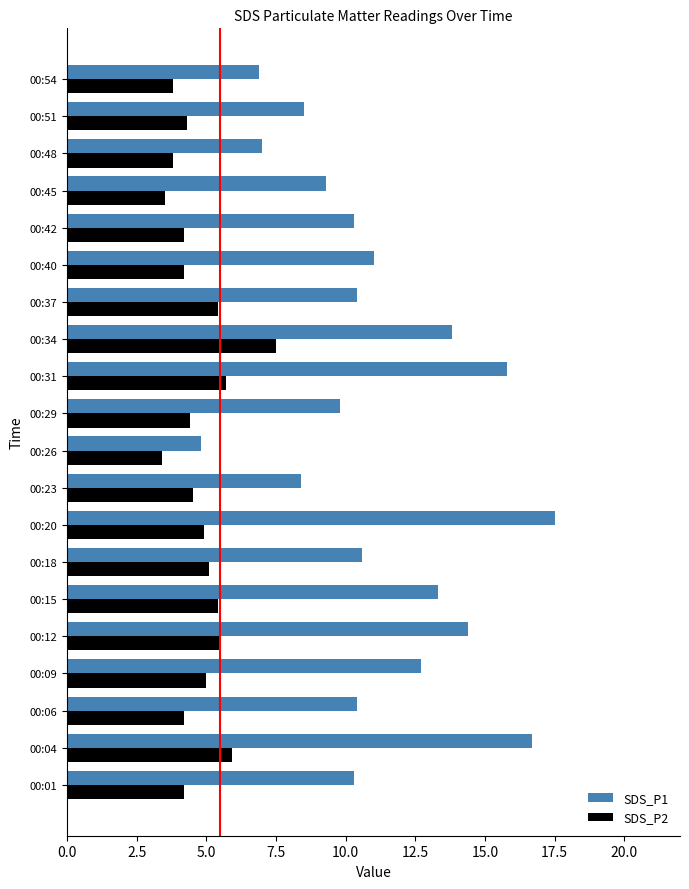

What is the maximum value shown in the chart?

17.5